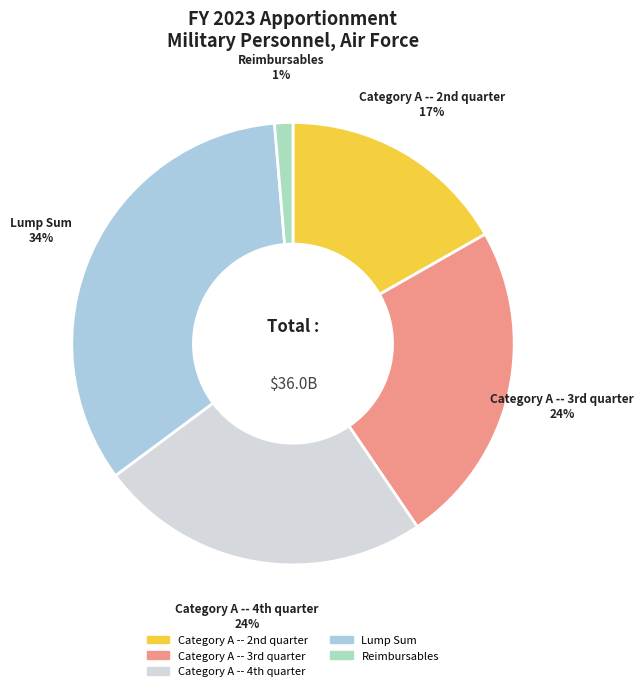

What percentage is the Lump Sum slice, to the nearest percent?

34%